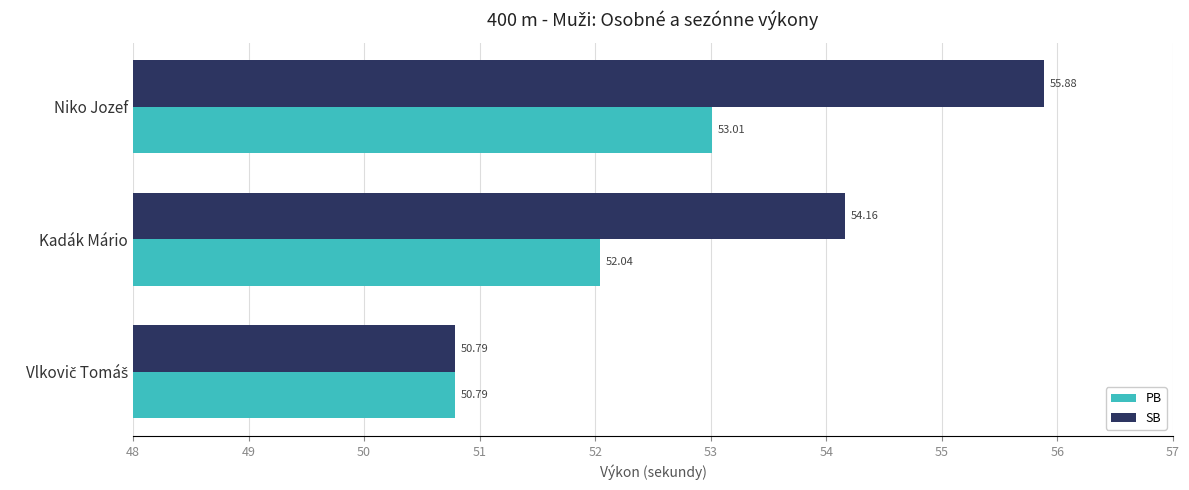

Where is SB nearest to the value 53?

Kadák Mário